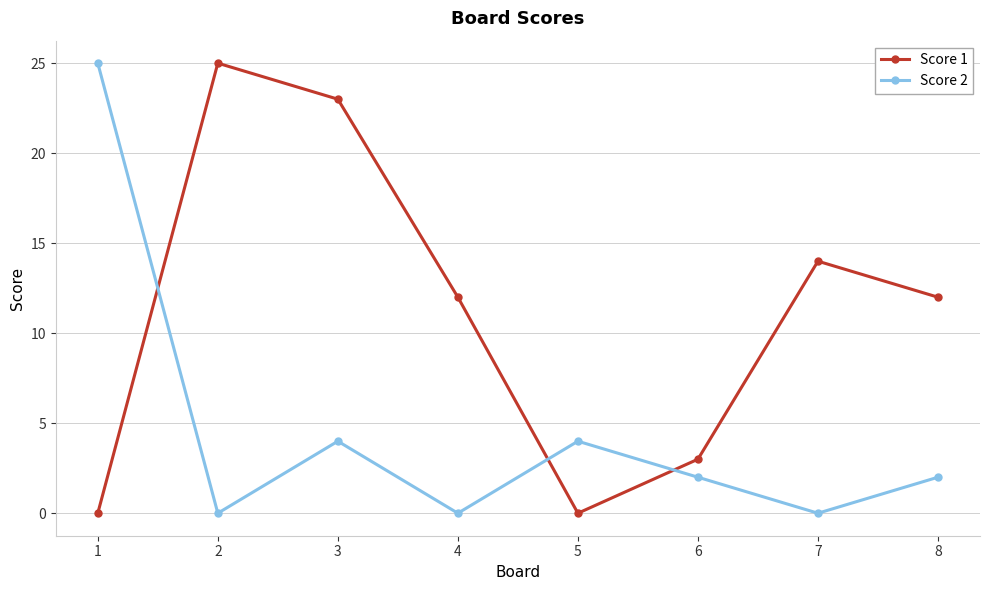

What is the average value of the Score 1 series?

11